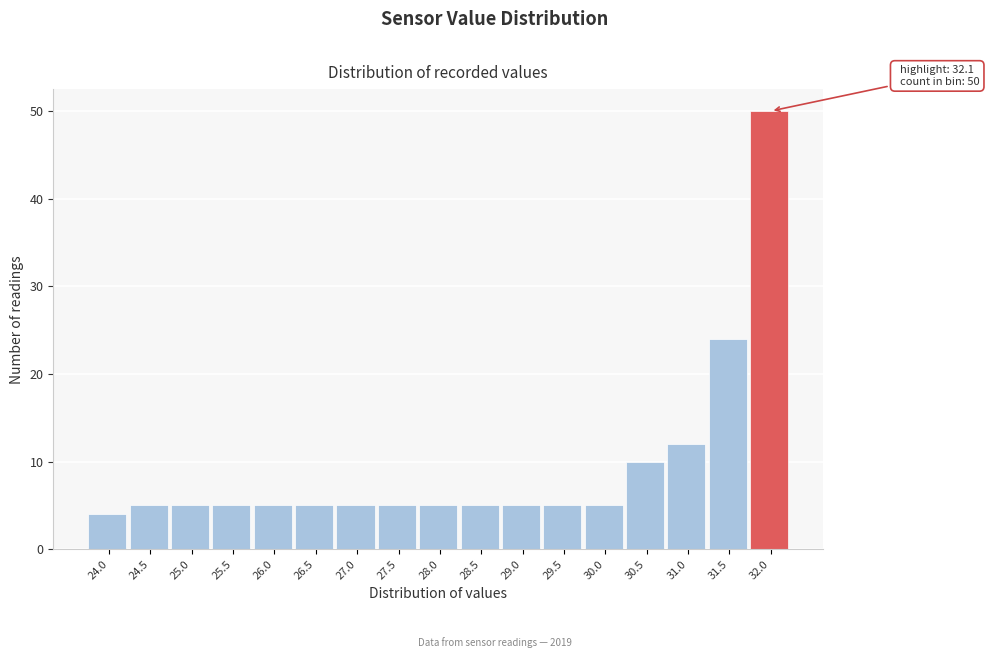

Reading left to right, list all the values displayed in this chart.

24.0=4	24.5=5	25.0=5	25.5=5	26.0=5	26.5=5	27.0=5	27.5=5	28.0=5	28.5=5	29.0=5	29.5=5	30.0=5	30.5=10	31.0=12	31.5=24	32.0=50